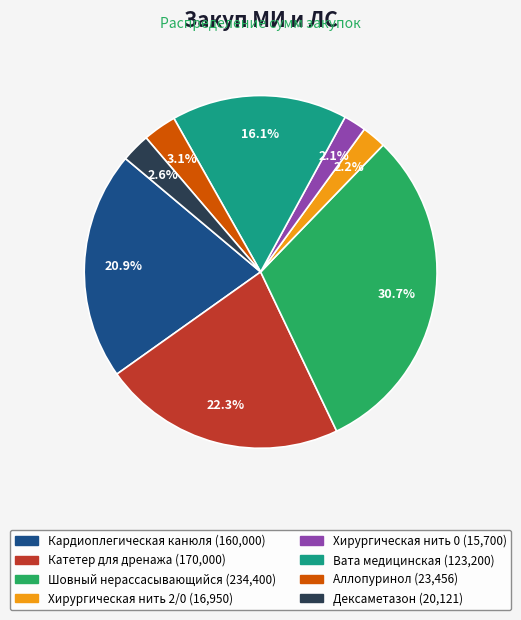

Which has a higher value, Дексаметазон or Катетер для дренажа?

Катетер для дренажа